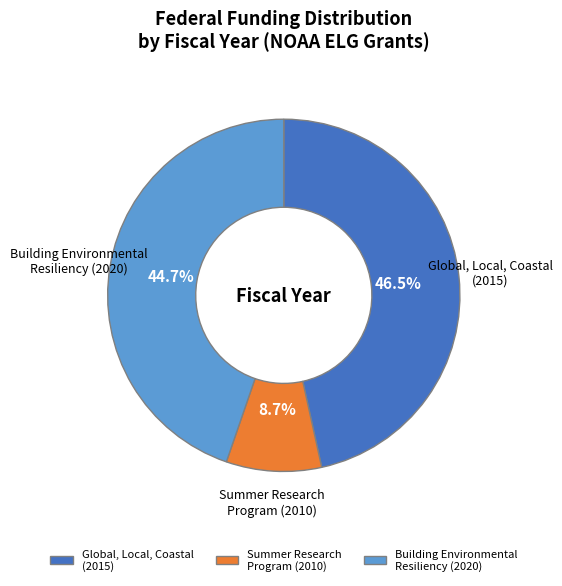

How many segments does this pie chart have?

3